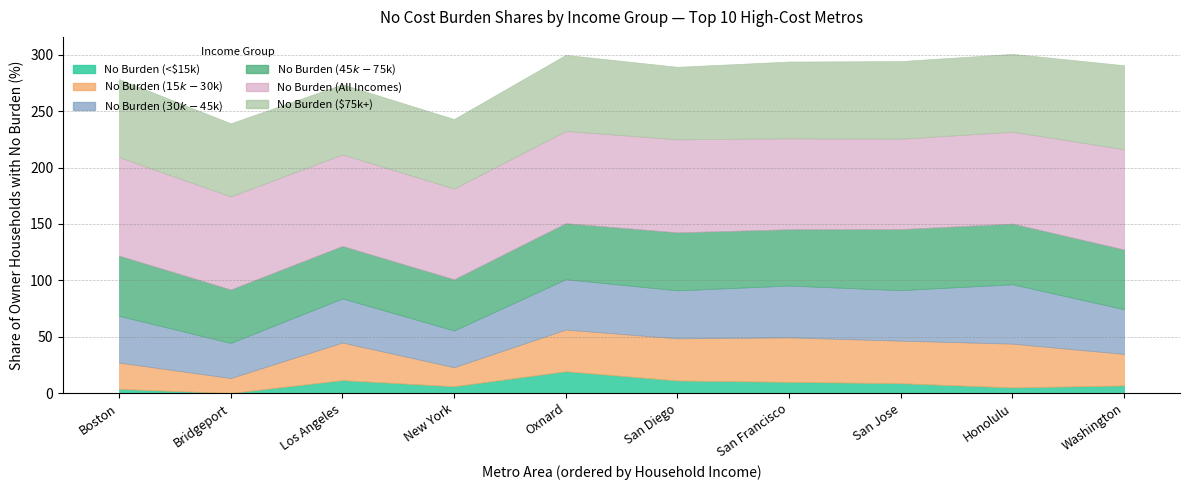

At which label is No Burden (<$15k) closest to 9?

San Jose